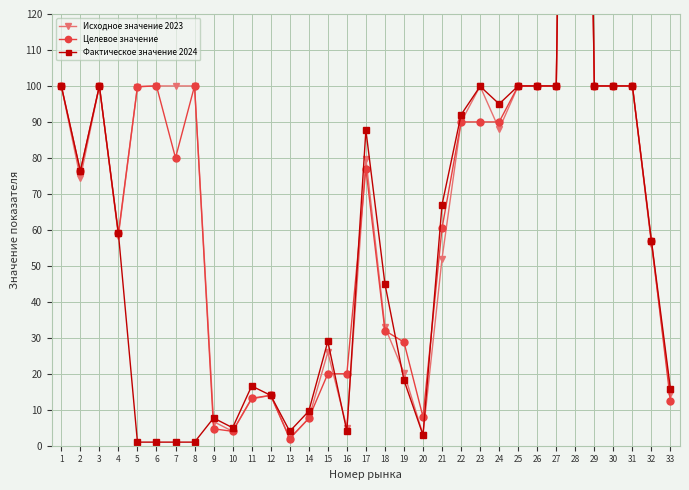

List the series in order of their peak value, highest first.

Фактическое значение 2024, Исходное значение 2023, Целевое значение